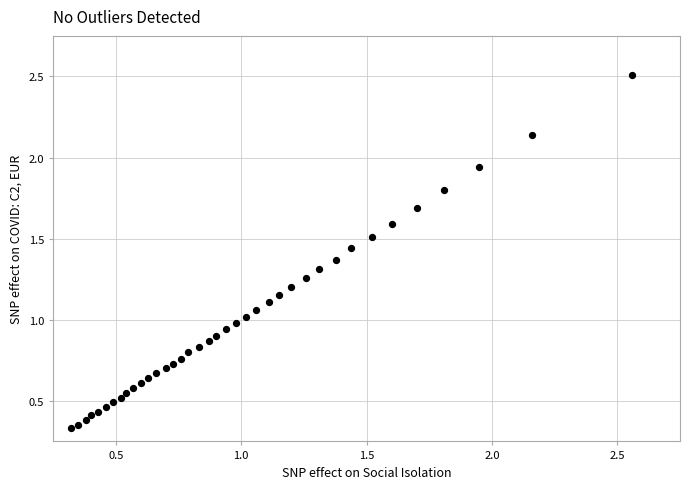

What is the range of X values (max minus min)?

2.2